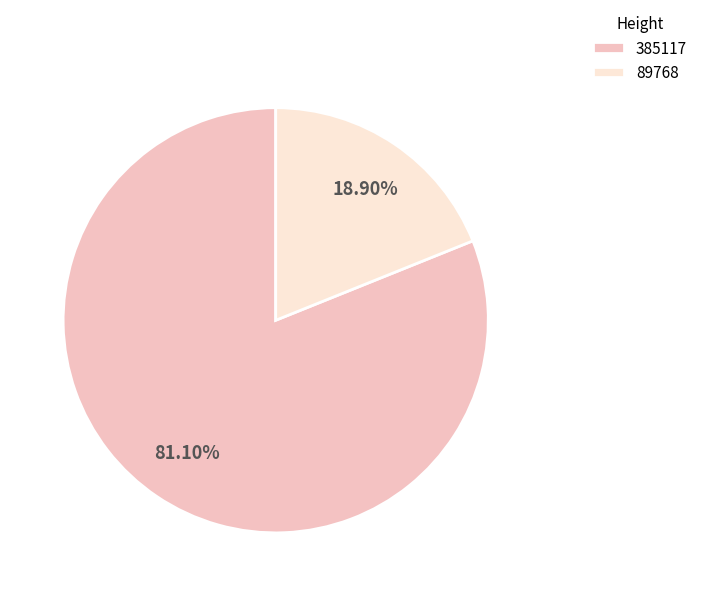

How many segments does this pie chart have?

2